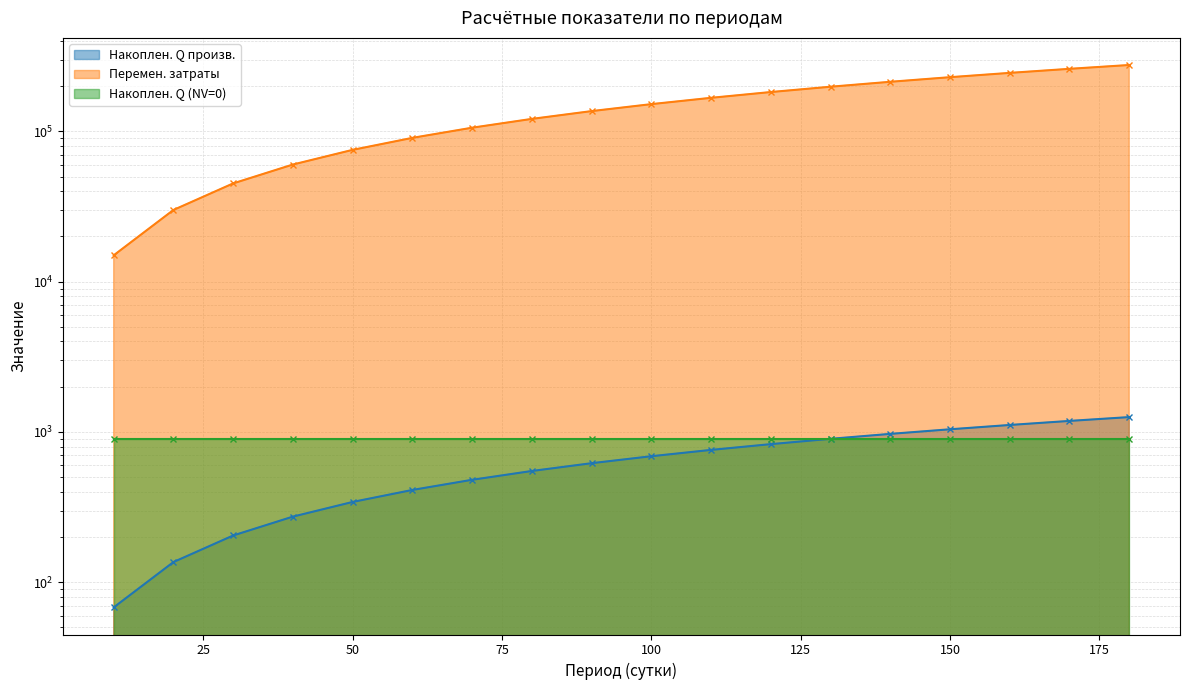

True or false: Перемен. затраты and Накоплен. Q произв. cross at least once.

False